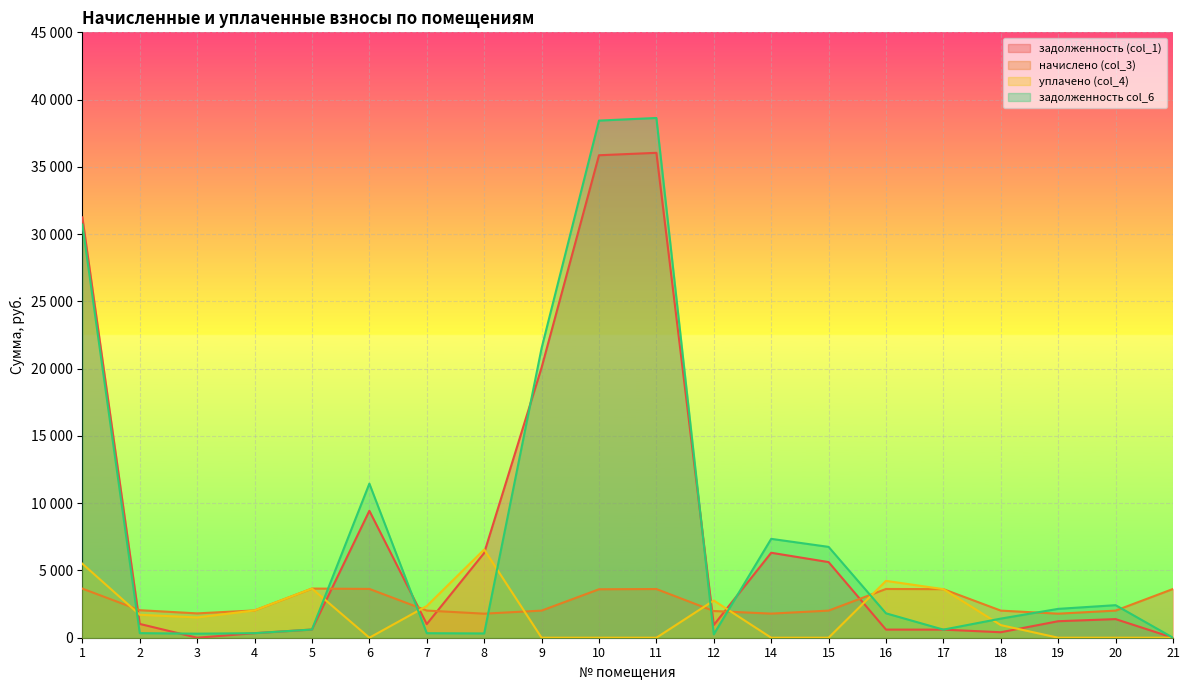

Reading left to right, list all the values displayed in this chart.

задолженность (col_1): 31249.5	1025.0	0.0	338.2	609.0	9435.9	1013.1	6300.0	20078.3	35863.4	36044.6	946.2	6315.7	5622.4	603.9	601.7	407.3	1227.3	1384.1	0.0
начислено (col_3): 3649.7	2046.7	1809.5	2029.1	3654.1	3627.8	2020.3	1787.5	2015.9	3601.4	3619.0	1985.2	1792.0	2015.9	3623.4	3610.2	2015.9	1787.5	2015.9	3623.4
уплачено (col_4): 5500.0	1705.5	1507.9	2029.1	3654.1	0.8	2357.4	6554.2	0.0	0.0	0.0	2765.9	0.0	0.0	4225.7	3610.2	936.7	0.0	0.0	0.0
задолженность col_6: 30714.2	341.1	301.6	338.2	609.0	11455.5	336.4	317.8	21520.5	38439.9	38633.8	253.0	7349.2	6753.2	1813.7	601.7	1421.1	2145.1	2419.2	0.0